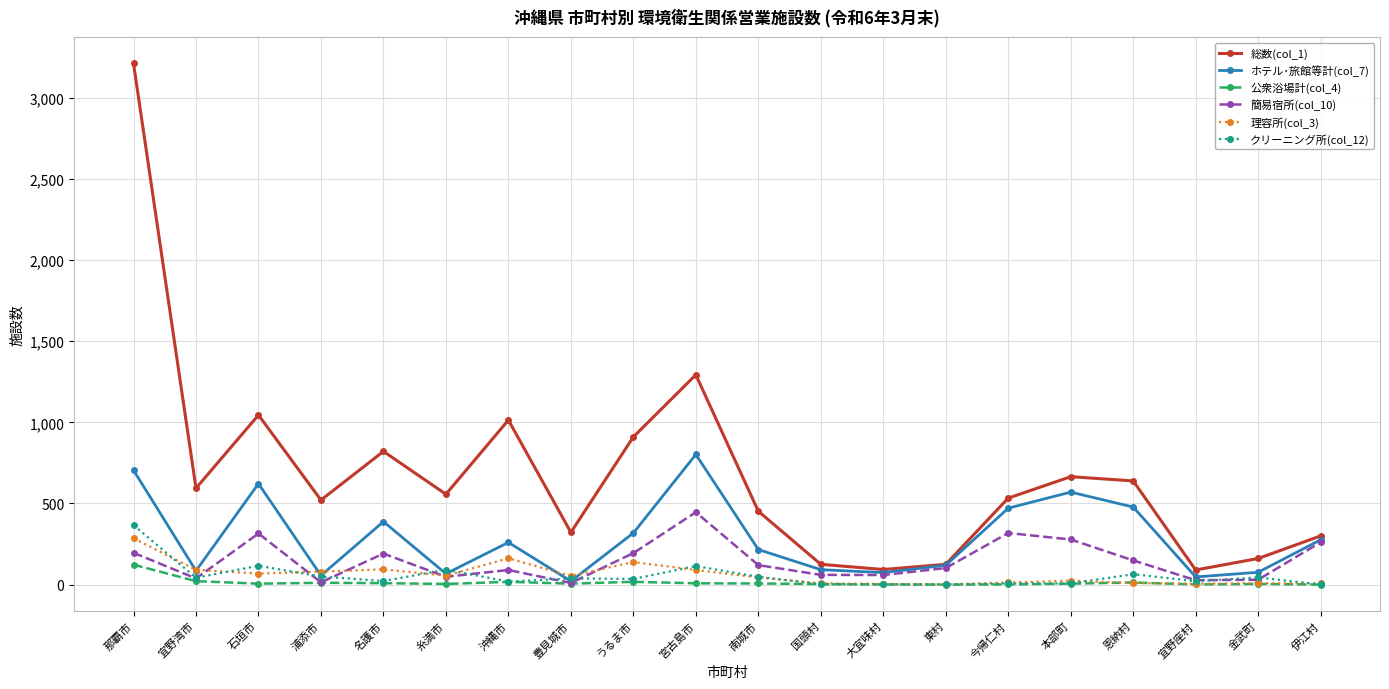

Count the number of data series in this chart.

6